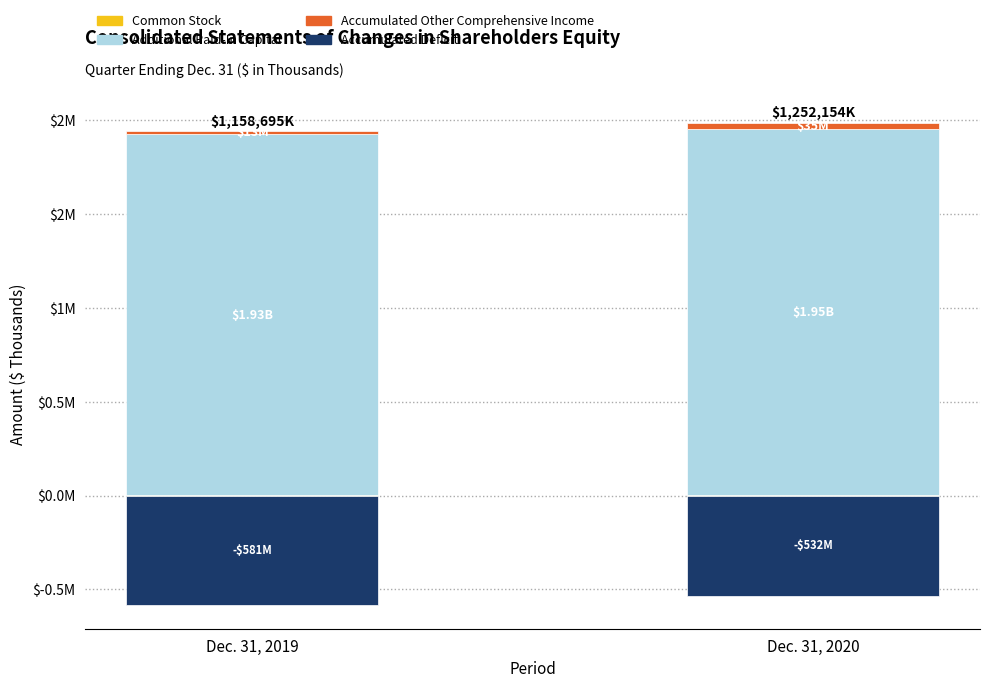

What is the average value of the Accumulated Other Comprehensive Income series?

24150